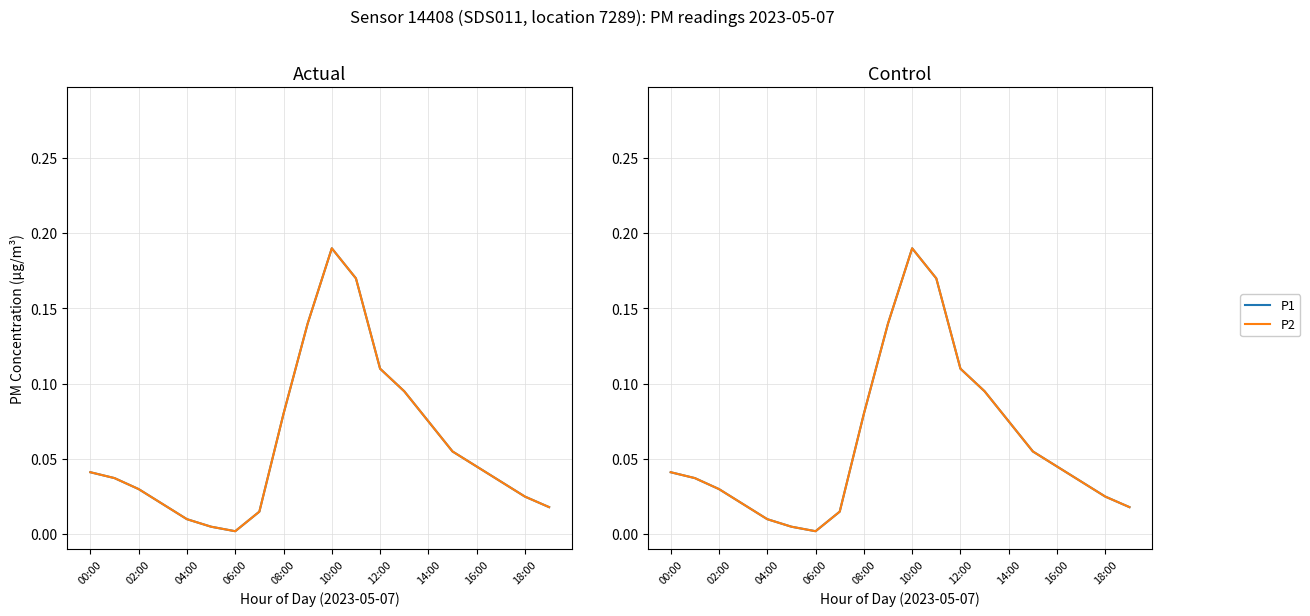

Between 02:00 and 16, which is larger?

16